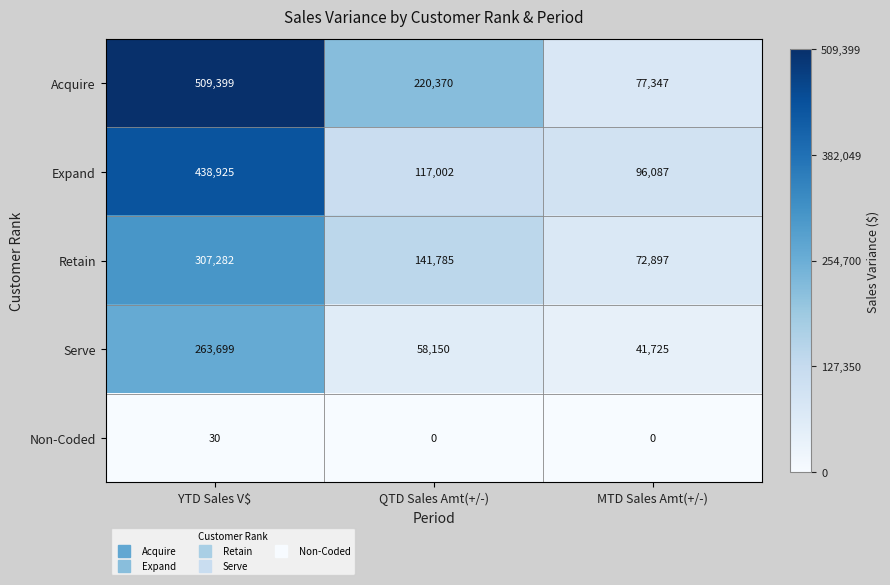

Which series has the largest range (max minus min)?

Acquire